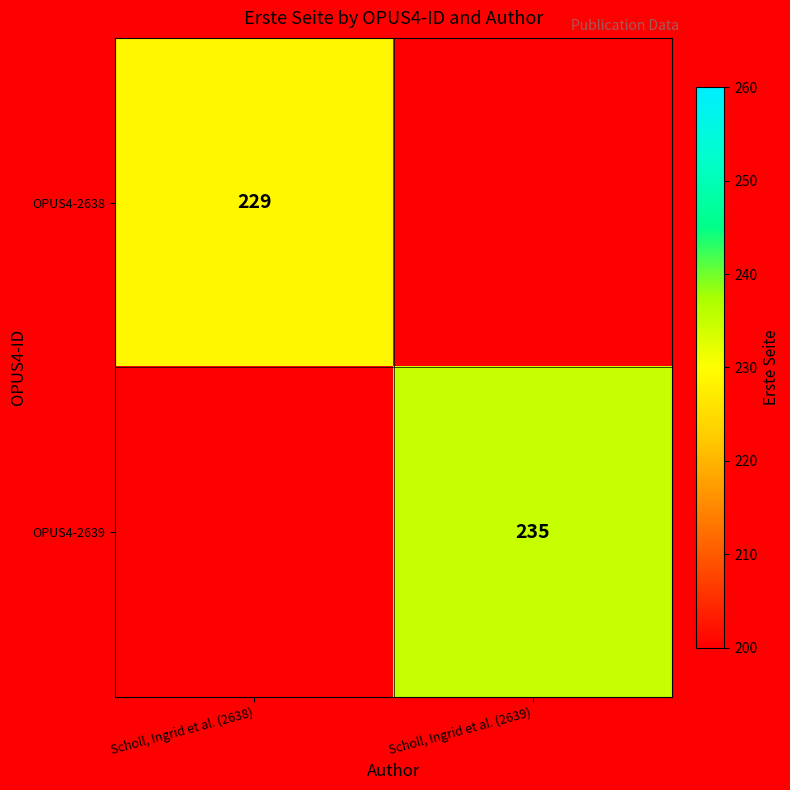

The OPUS4-2639 series shows 335 at Scholl, Ingrid et al. (2639). True or false?

False